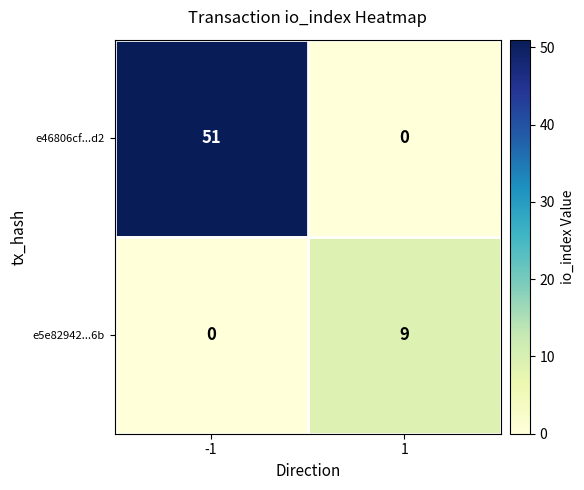

What is the greatest value displayed?

51